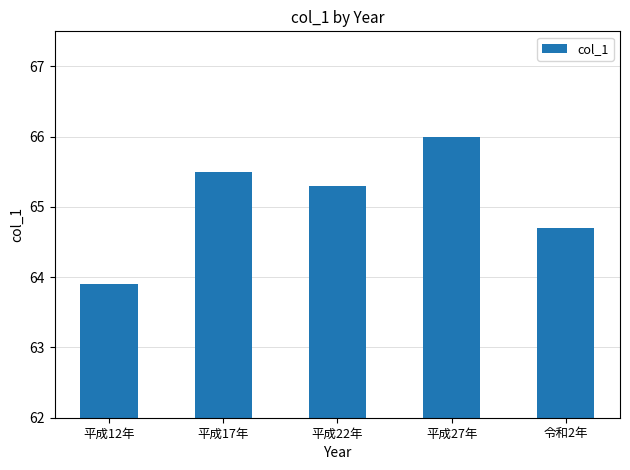

What is the sum of all values?

325.4